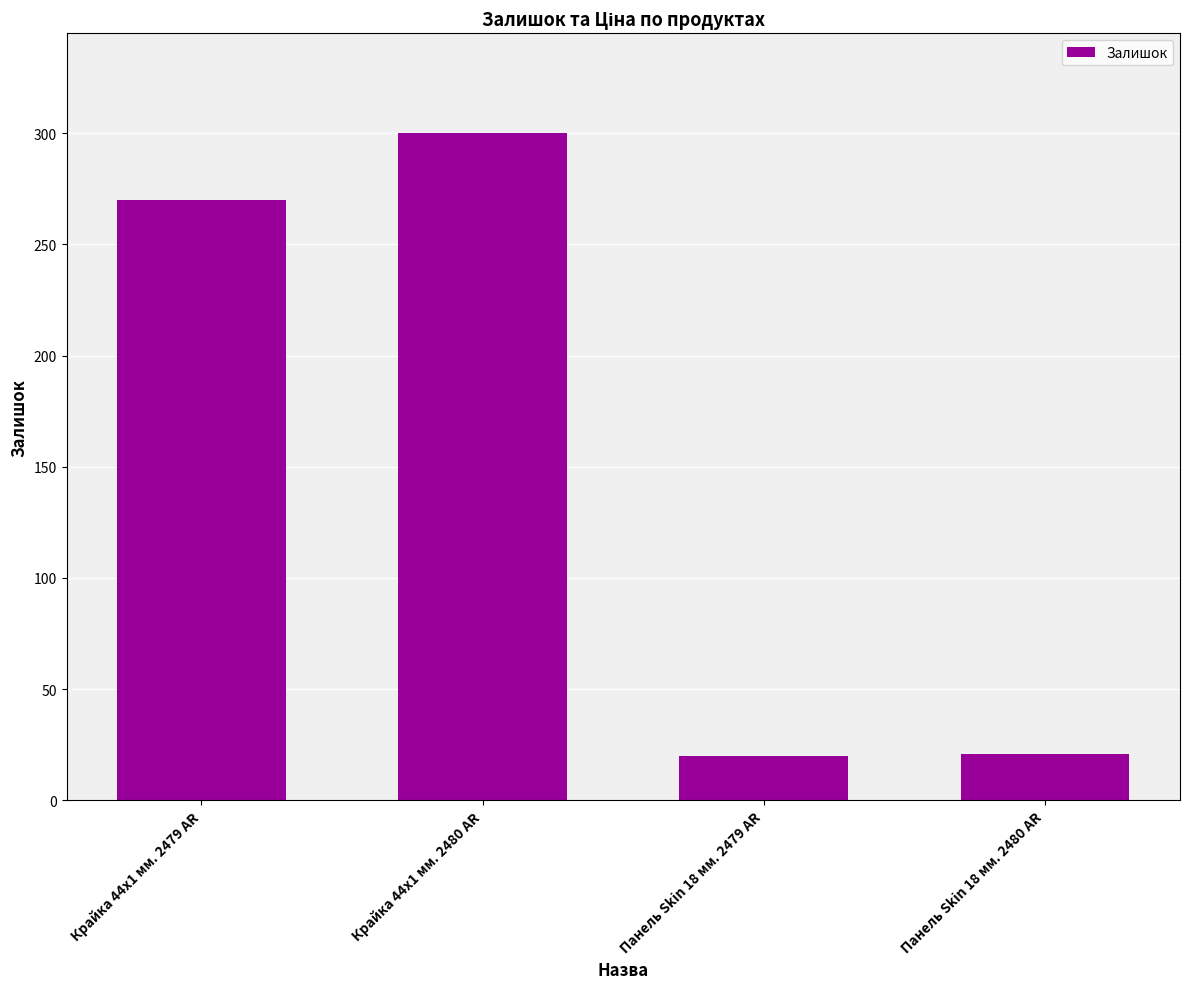

Does the chart contain any negative values?

No